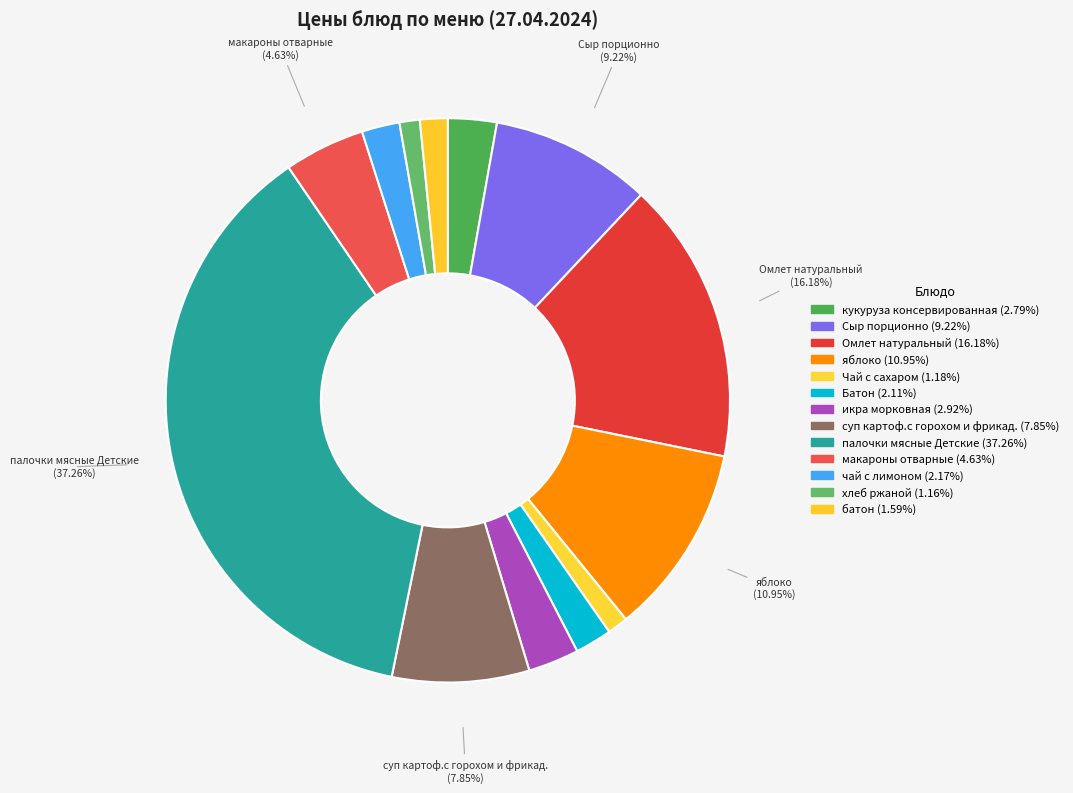

How many segments does this pie chart have?

13